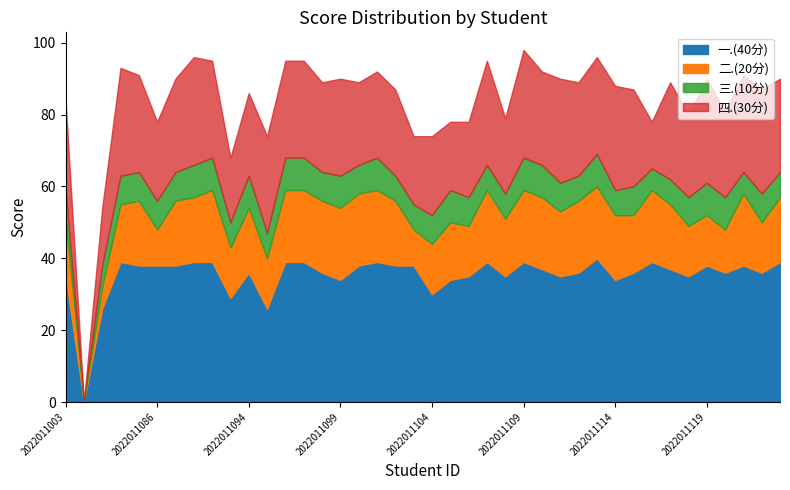

Reading left to right, list all the values displayed in this chart.

一.(40分): 2022011003=35	2022011006=0	2022011009=26	2022011012=39	2022011085=38	2022011086=38	2022011090=38	2022011091=39	2022011092=39	2022011093=29	2022011094=36	2022011095=26	2022011096=39	2022011097=39	2022011098=36	2022011099=34	2022011100=38	2022011101=39	2022011102=38	2022011103=38	2022011104=30	2022011105=34	2022011106=35	2022011107=39	2022011108=35	2022011109=39	2022011110=37	2022011111=35	2022011112=36	2022011113=40	2022011114=34	2022011115=36	2022011116=39	2022011117=37	2022011118=35	2022011119=38	2022011120=36	2022011121=38	2022011122=36	2022011123=39
二.(20分): 2022011003=16	2022011006=0	2022011009=6	2022011012=16	2022011085=18	2022011086=10	2022011090=18	2022011091=18	2022011092=20	2022011093=14	2022011094=18	2022011095=14	2022011096=20	2022011097=20	2022011098=20	2022011099=20	2022011100=20	2022011101=20	2022011102=18	2022011103=10	2022011104=14	2022011105=16	2022011106=14	2022011107=20	2022011108=16	2022011109=20	2022011110=20	2022011111=18	2022011112=20	2022011113=20	2022011114=18	2022011115=16	2022011116=20	2022011117=18	2022011118=14	2022011119=14	2022011120=12	2022011121=20	2022011122=14	2022011123=18
三.(10分): 2022011003=8	2022011006=0	2022011009=6	2022011012=8	2022011085=8	2022011086=8	2022011090=8	2022011091=9	2022011092=9	2022011093=7	2022011094=9	2022011095=7	2022011096=9	2022011097=9	2022011098=8	2022011099=9	2022011100=8	2022011101=9	2022011102=7	2022011103=7	2022011104=8	2022011105=9	2022011106=8	2022011107=7	2022011108=7	2022011109=9	2022011110=9	2022011111=8	2022011112=7	2022011113=9	2022011114=7	2022011115=8	2022011116=6	2022011117=7	2022011118=8	2022011119=9	2022011120=9	2022011121=6	2022011122=8	2022011123=7
四.(30分): 2022011003=25	2022011006=0	2022011009=16	2022011012=30	2022011085=27	2022011086=22	2022011090=26	2022011091=30	2022011092=27	2022011093=18	2022011094=23	2022011095=27	2022011096=27	2022011097=27	2022011098=25	2022011099=27	2022011100=23	2022011101=24	2022011102=24	2022011103=19	2022011104=22	2022011105=19	2022011106=21	2022011107=29	2022011108=21	2022011109=30	2022011110=26	2022011111=29	2022011112=26	2022011113=27	2022011114=29	2022011115=27	2022011116=13	2022011117=27	2022011118=23	2022011119=29	2022011120=24	2022011121=27	2022011122=29	2022011123=26